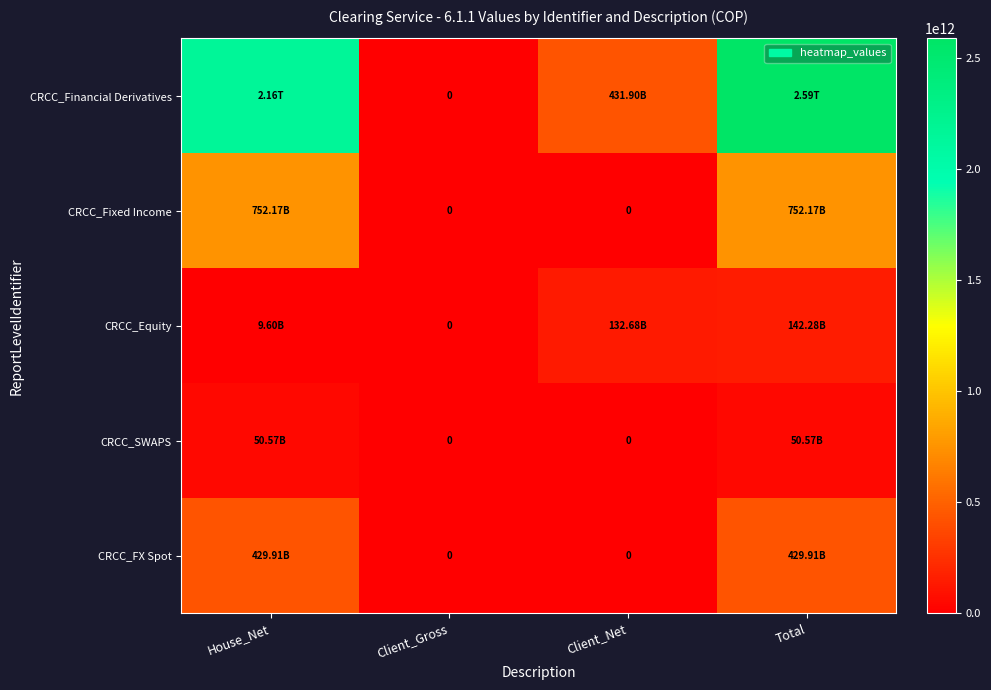

How many values in the CRCC_Fixed Income series are below 752174687322?

2